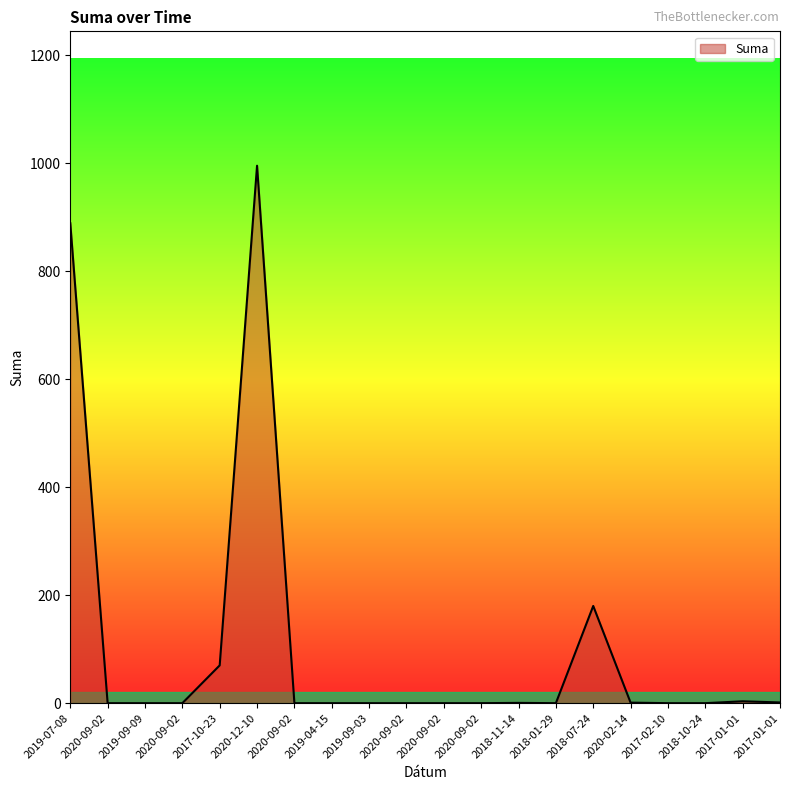

List the labels in order of value, largest first.

2020-12-10, 2019-07-08, 2018-07-24, 2017-10-23, 2017-01-01, 2017-01-01, 2020-02-14, 2018-11-14, 2020-09-02, 2019-09-09, 2020-09-02, 2020-09-02, 2019-04-15, 2019-09-03, 2020-09-02, 2020-09-02, 2020-09-02, 2018-01-29, 2017-02-10, 2018-10-24